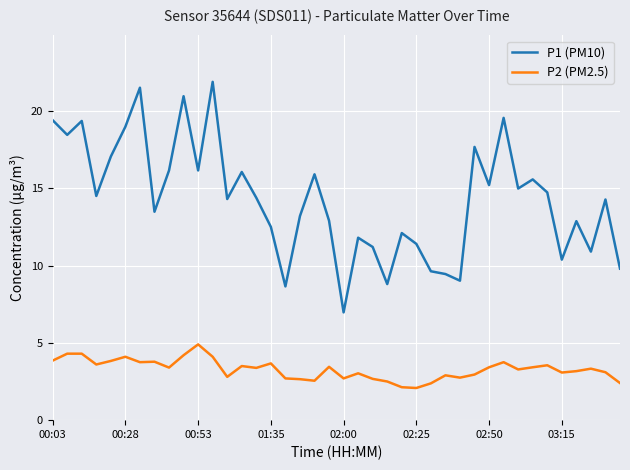

Which series has the widest spread of values?

P1 (PM10)